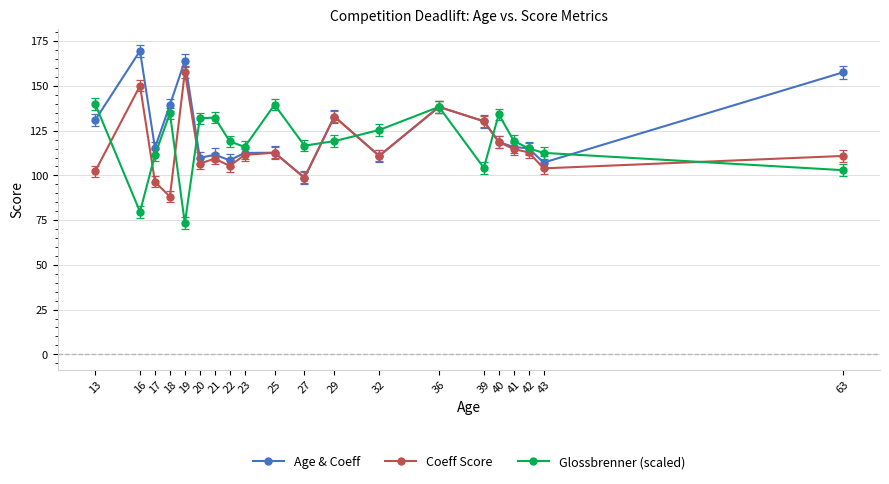

What is the difference between the Coeff Score values at 19 and 41?

43.1